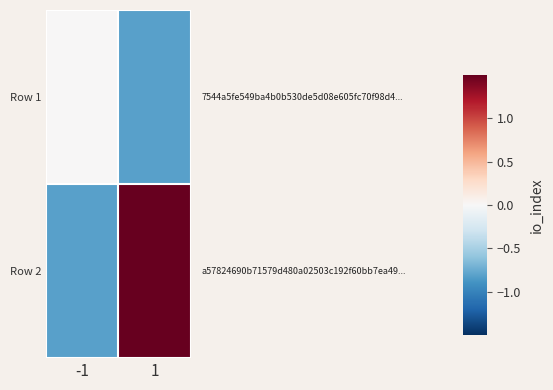

How many distinct data groups are displayed?

2